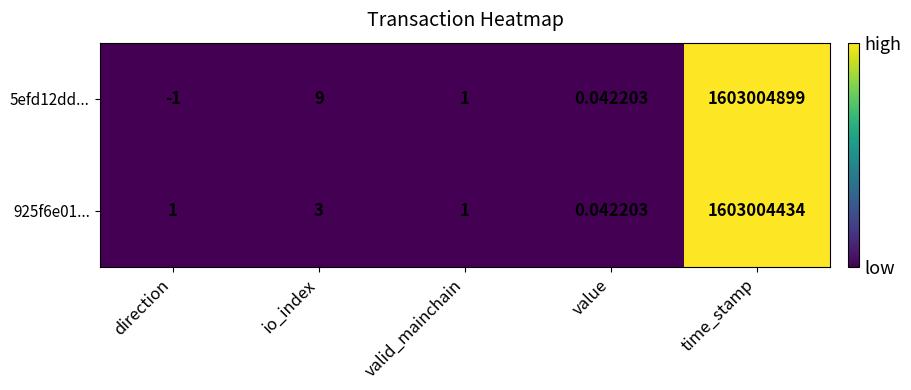

At which label does 5efd12dd... reach its minimum?

direction